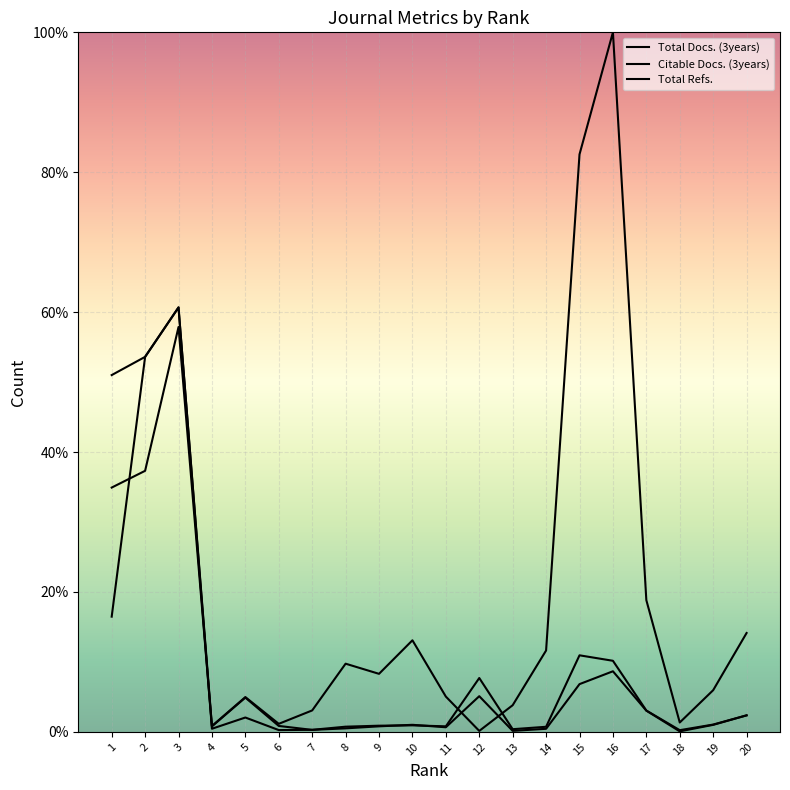

Does the chart display data point markers on the line(s)?

No